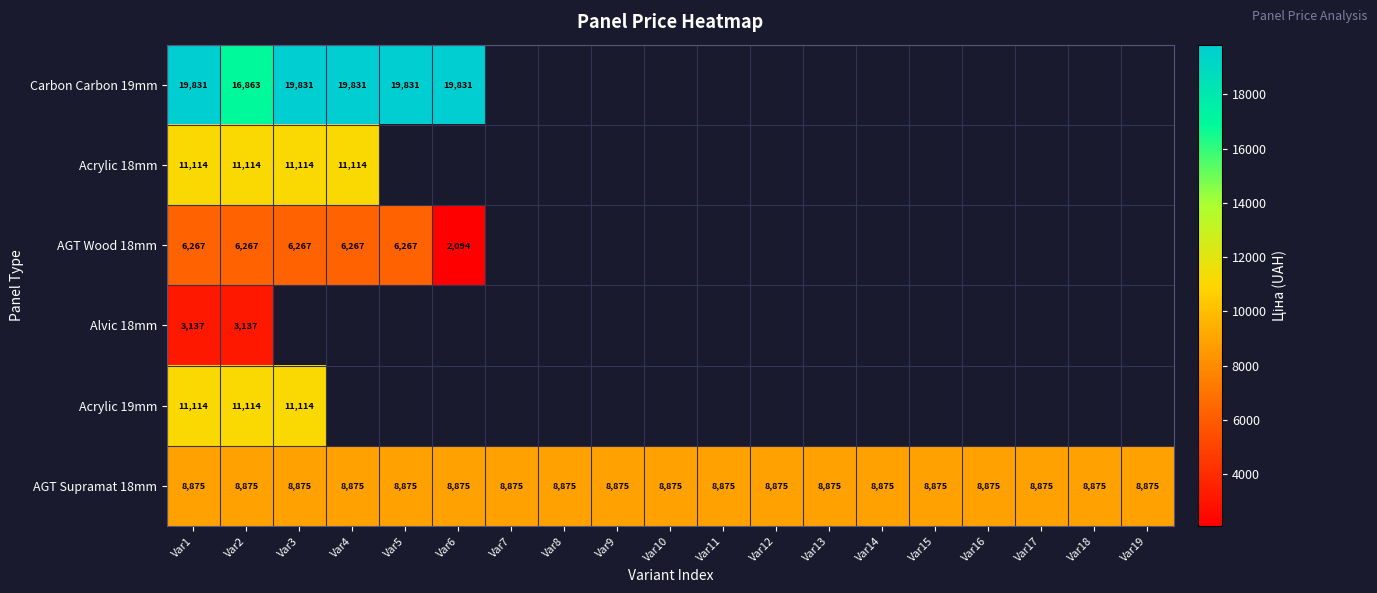

Which category has the lowest value in the Acrylic 18mm series?

Var1